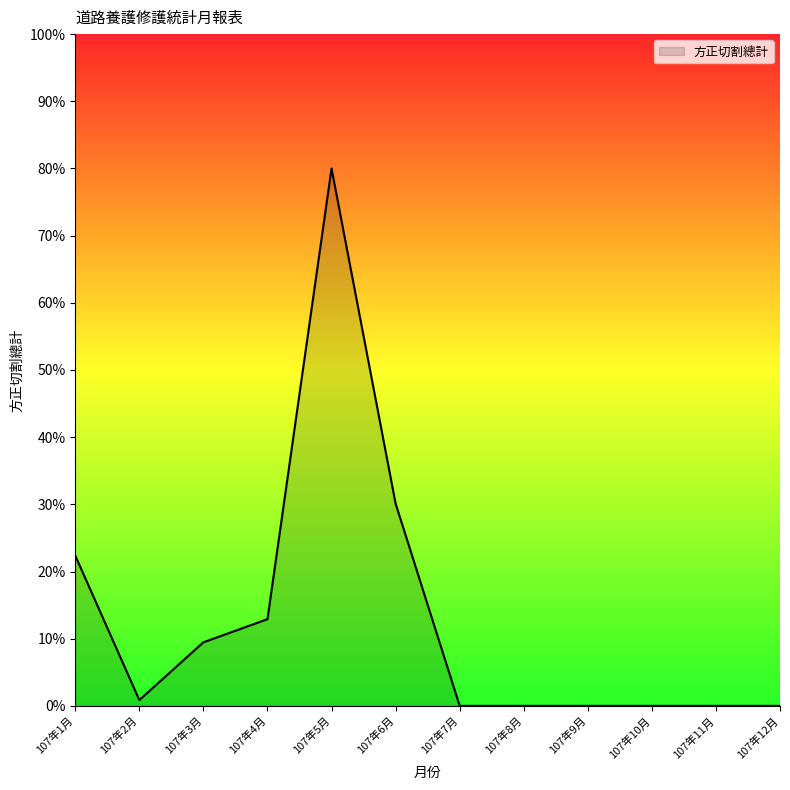

Which has a higher value, 107年3月 or 107年8月?

107年3月